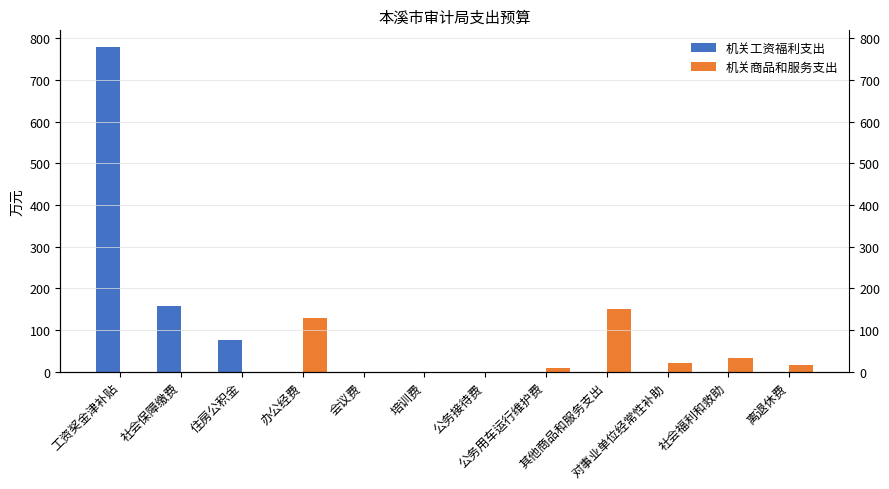

What is the average value of the 机关商品和服务支出 series?

30.1